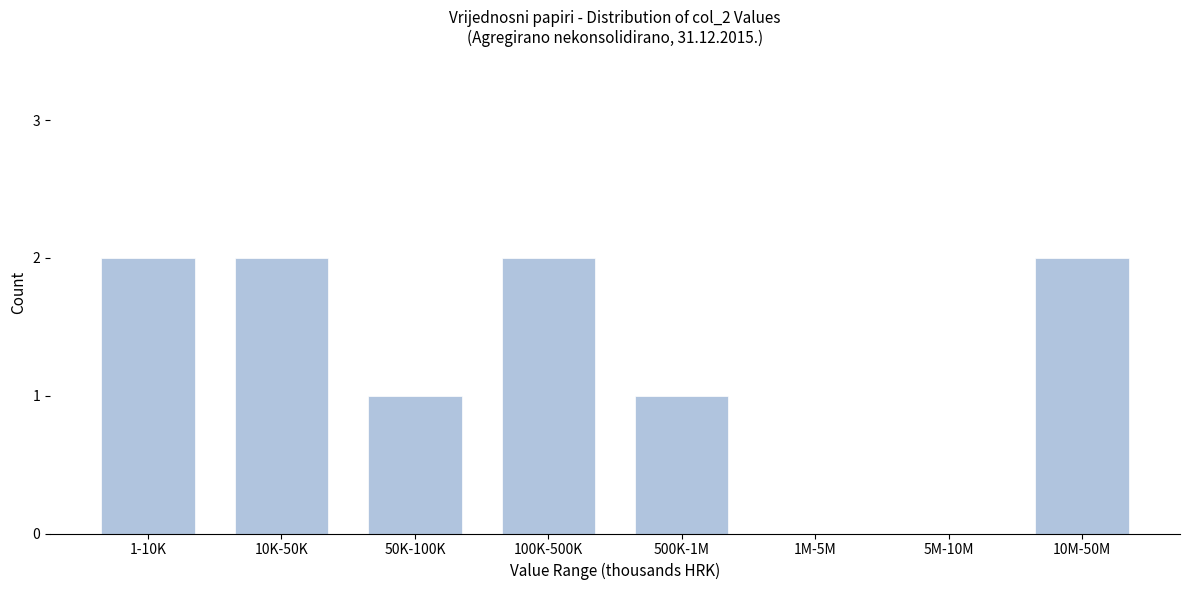

Reading left to right, list all the values displayed in this chart.

1-10K=2	10K-50K=2	50K-100K=1	100K-500K=2	500K-1M=1	1M-5M=0	5M-10M=0	10M-50M=2